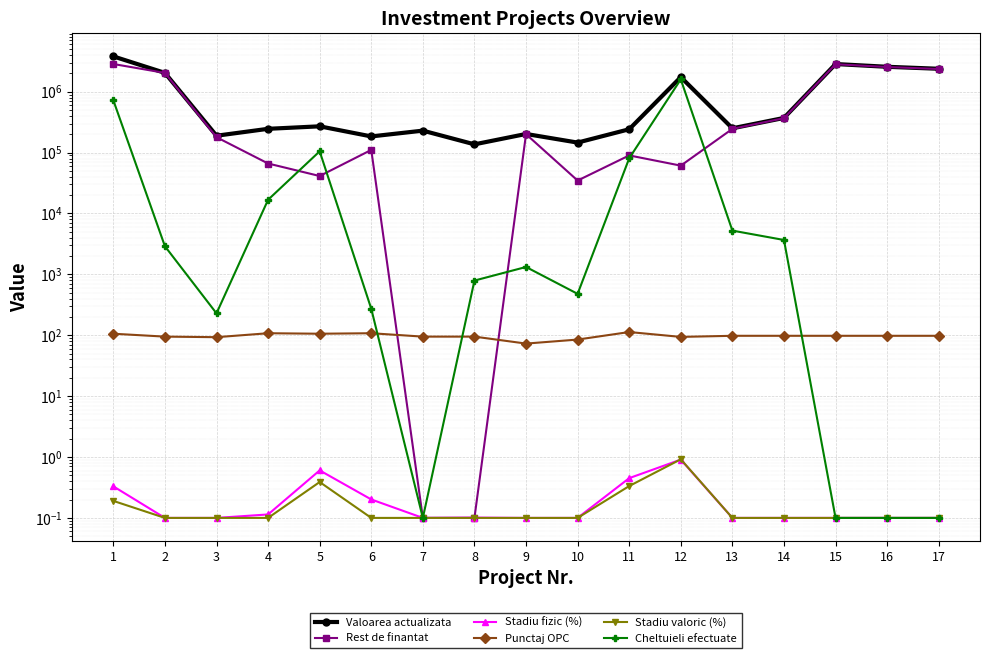

Is this an area chart (filled region under the line)?

No